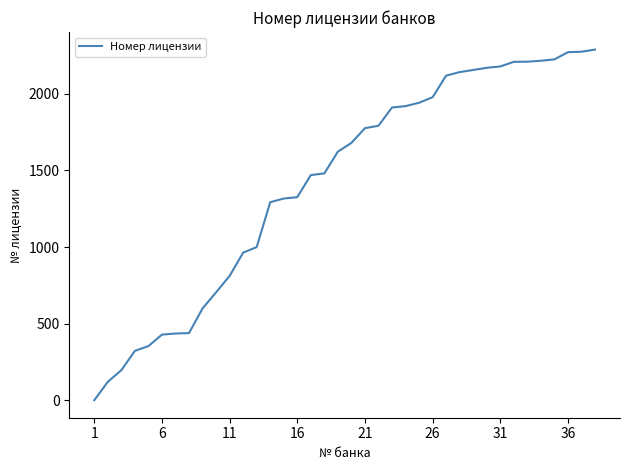

What is the greatest value displayed?

2289